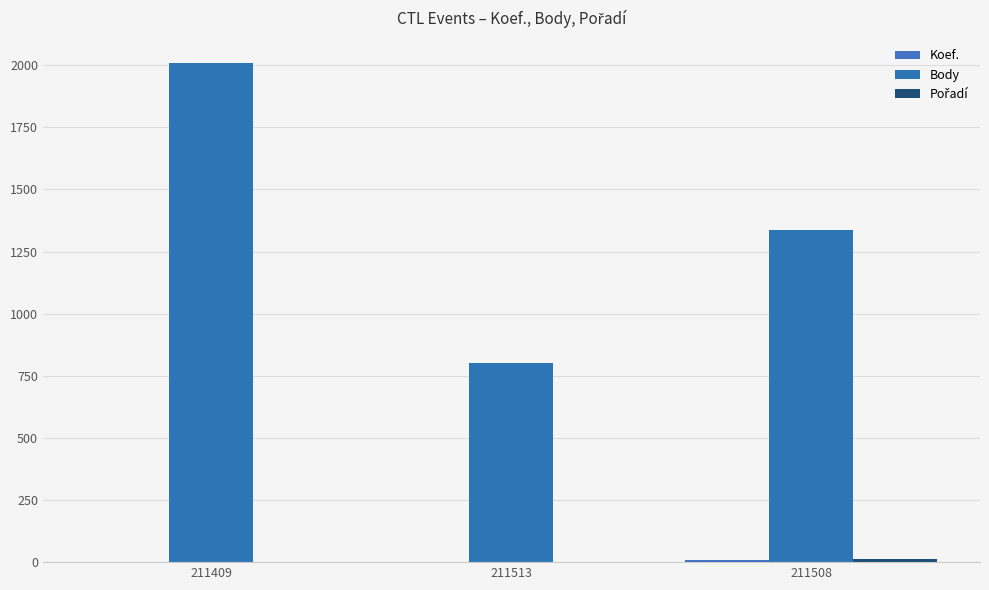

List the series in order of their peak value, lowest first.

Koef., Pořadí, Body